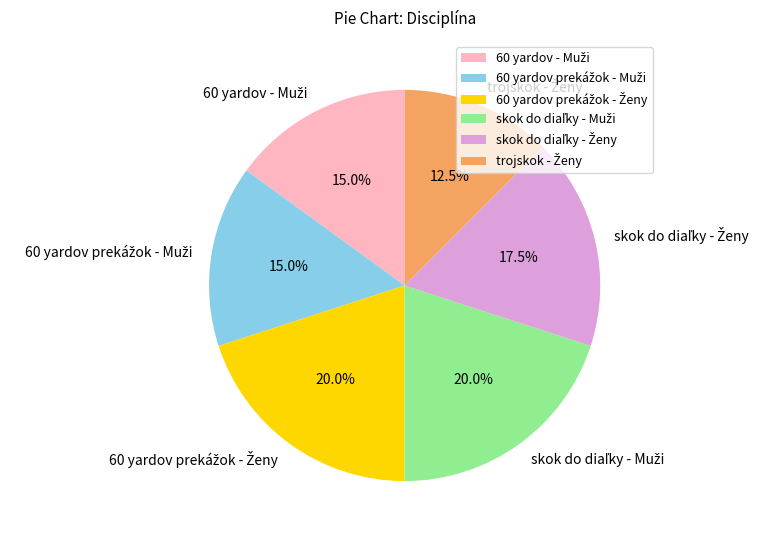

Does any single category account for the majority?

No